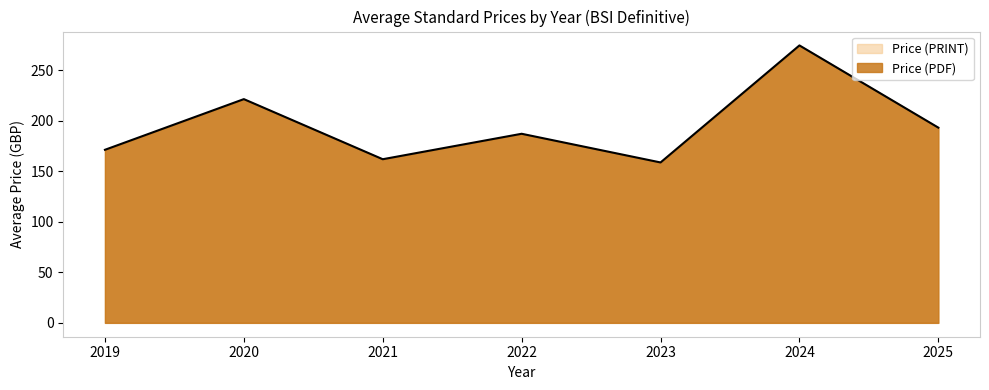

How many lines are shown in the chart?

1